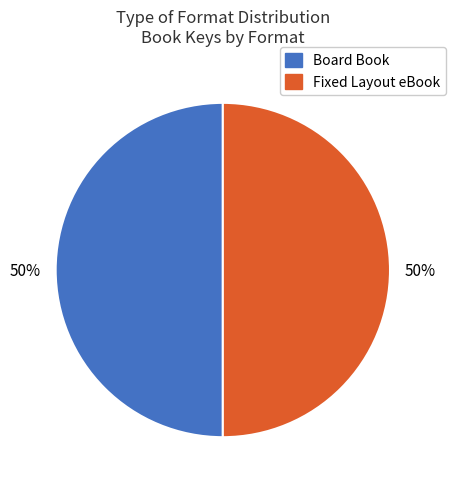

Is it true that Board Book is 50% of the pie?

True